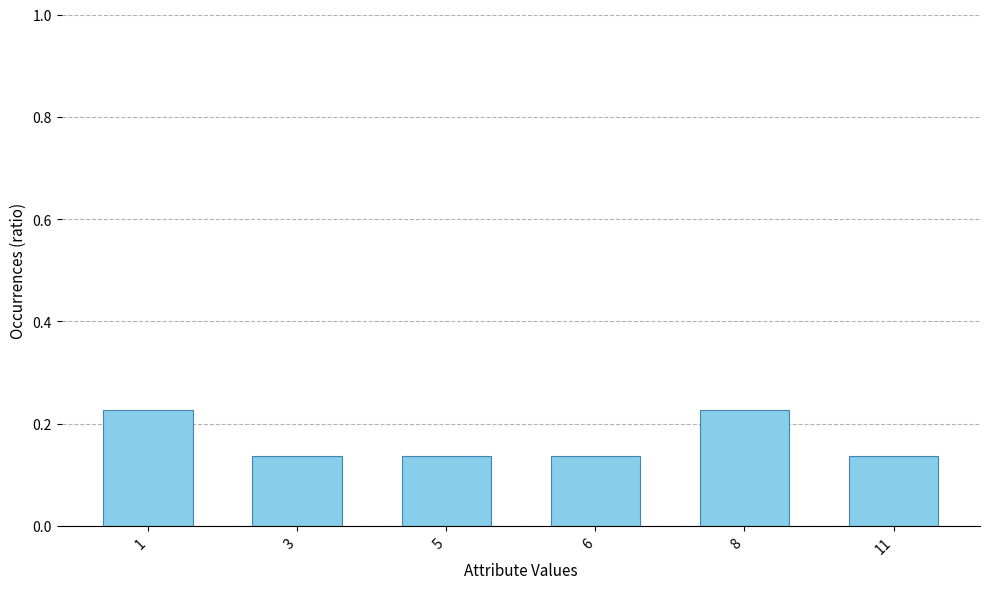

The value at 11 is 0.0. True or false?

False